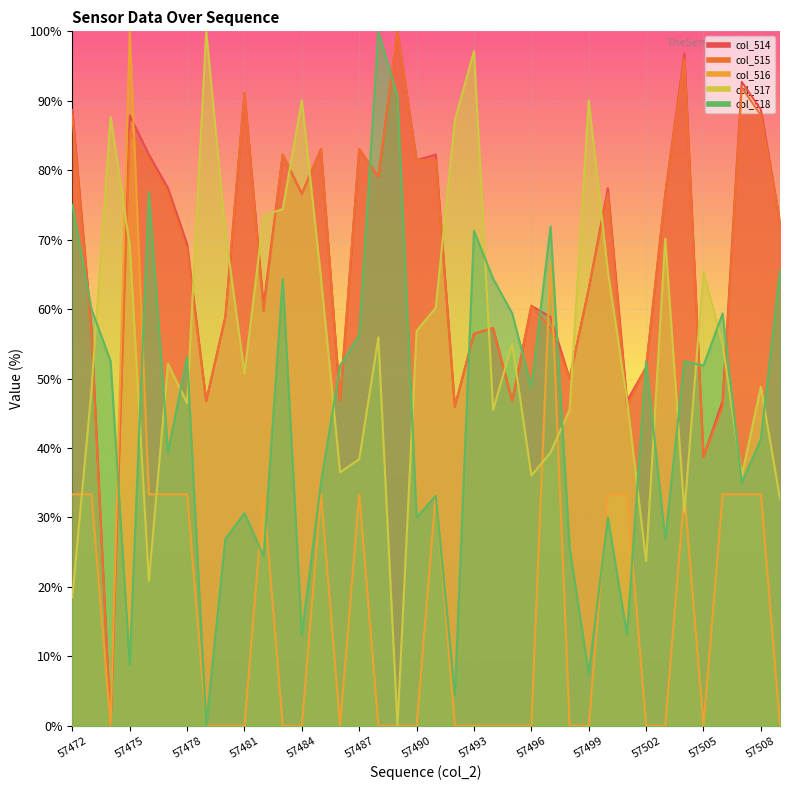

What is the value of the col_515 point at the 17th from the left?

79.0